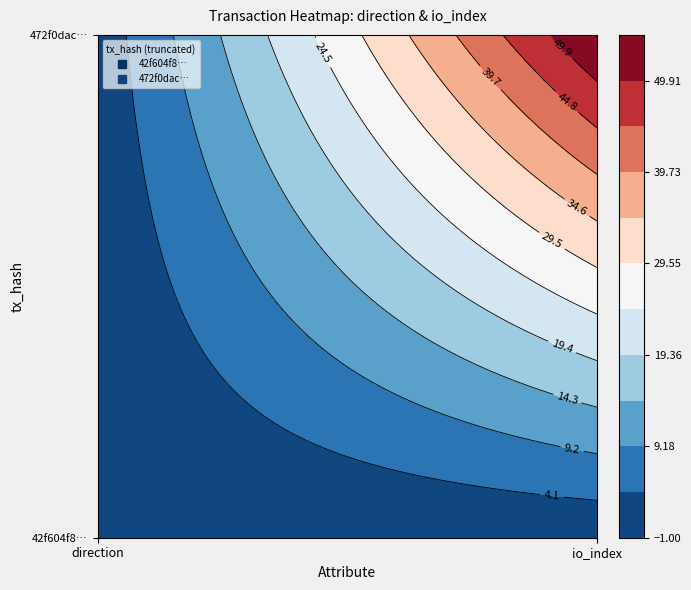

What is the sum of all 42f604f8141e4e487ac0f7ad6f84b40d216f7a5 values?

-1